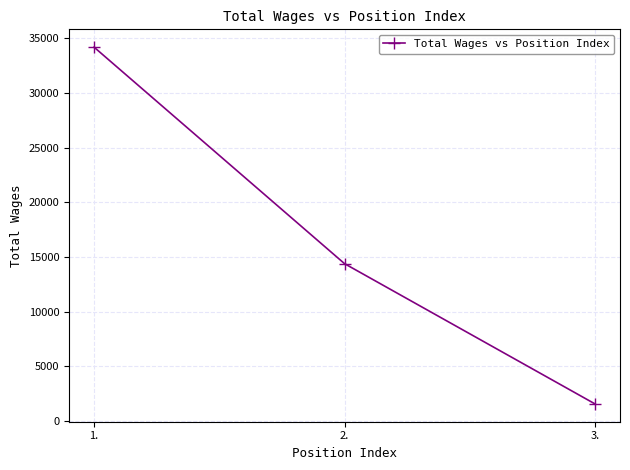

What is the sum of all values?

50138